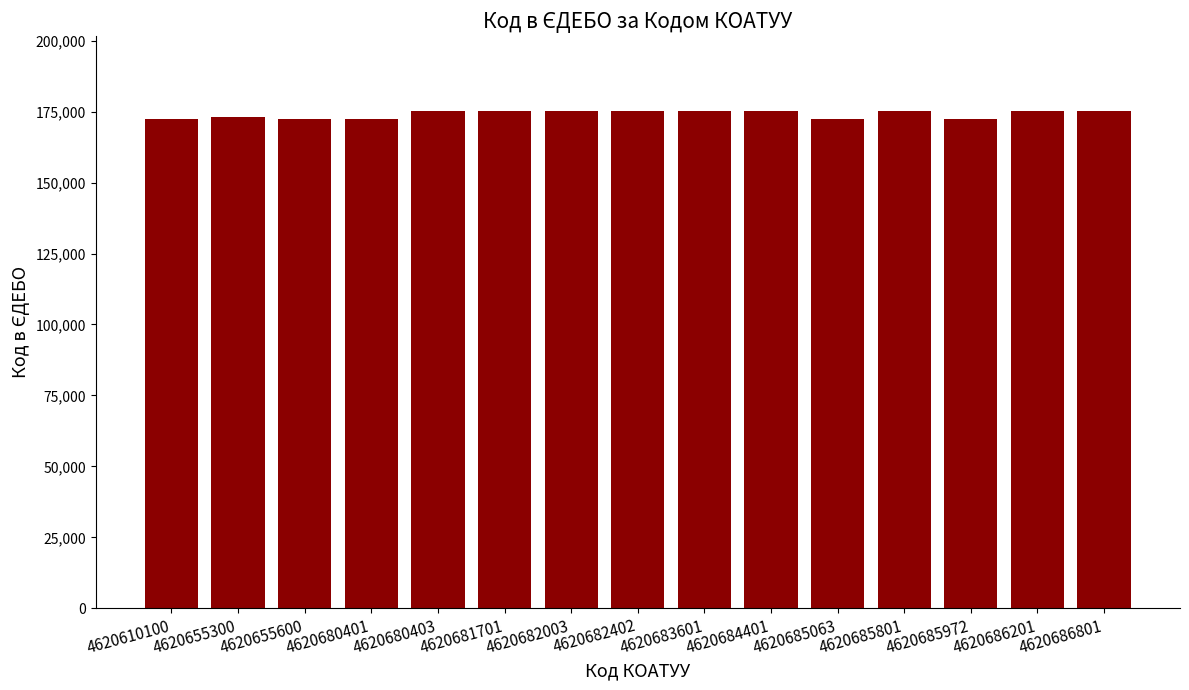

What is the change in value from 4620684401 to 4620685972?

-2895.0